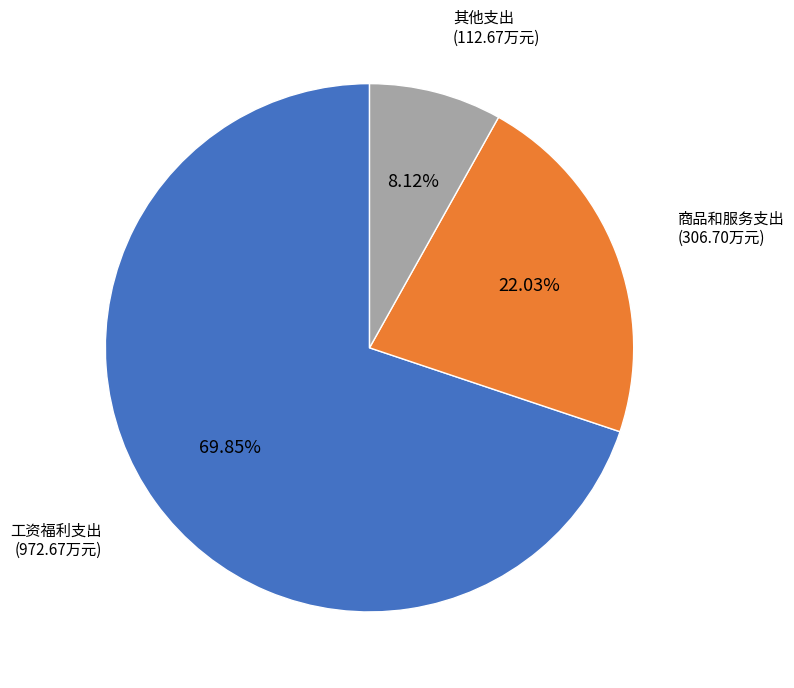

Is there a majority slice in this chart?

Yes